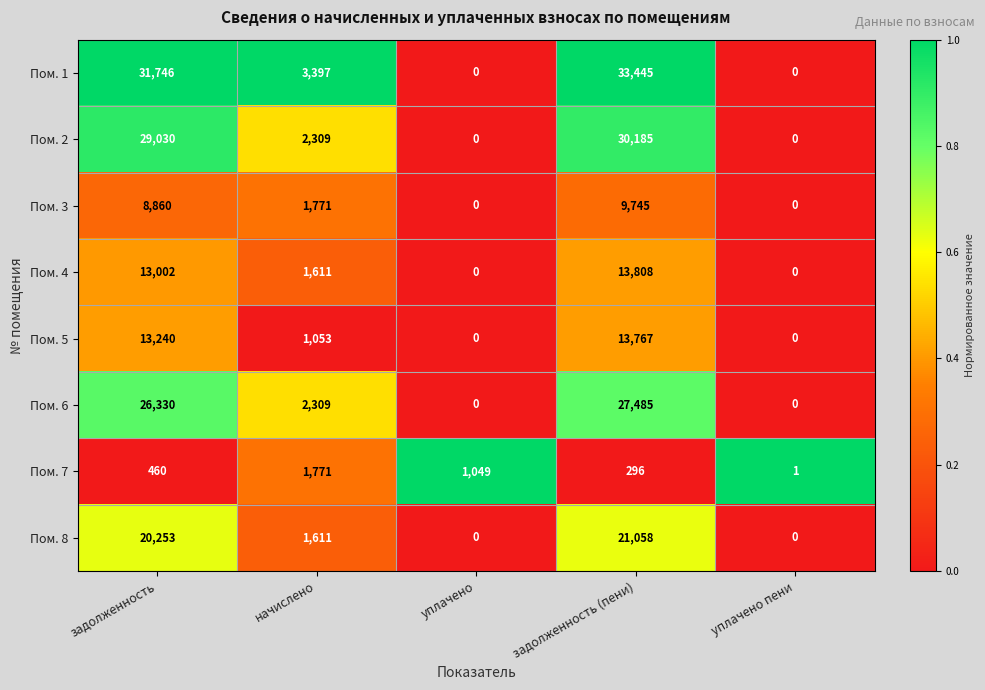

Which category has the highest value across all series?

задолженность (пени)